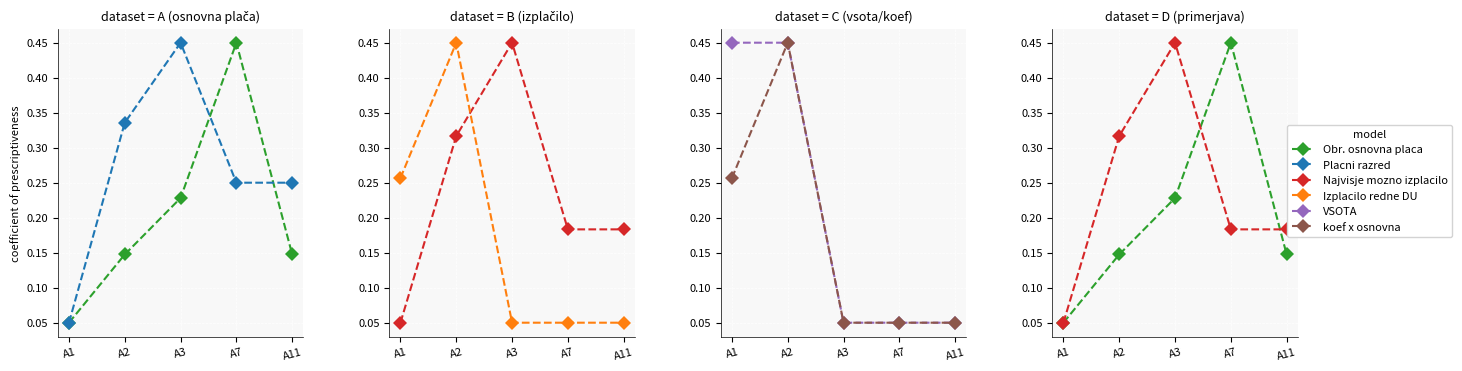

What is the value of the Placni razred point at the 4th from the left?

0.2